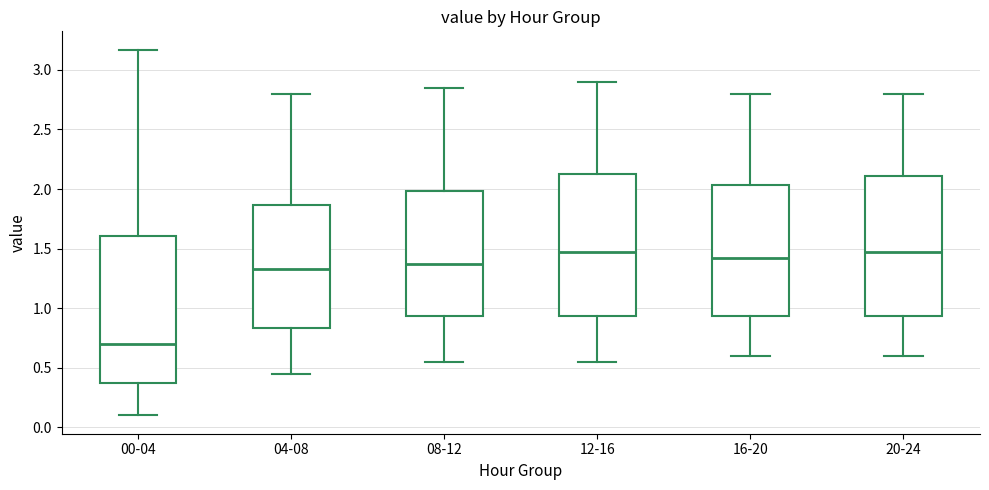

Reading left to right, read every box against the y-axis: the position of its median line, the range the box covers, and the ends of its whiskers. The values are not printed on the chart, so give them approximately, as read against the axis.

00-04: median 0.70, box 0.35 to 1.60, whiskers 0.10 to 3.15
04-08: median 1.35, box 0.85 to 1.85, whiskers 0.45 to 2.80
08-12: median 1.40, box 0.95 to 2.00, whiskers 0.55 to 2.85
12-16: median 1.50, box 0.95 to 2.15, whiskers 0.55 to 2.90
16-20: median 1.45, box 0.95 to 2.05, whiskers 0.60 to 2.80
20-24: median 1.50, box 0.95 to 2.10, whiskers 0.60 to 2.80